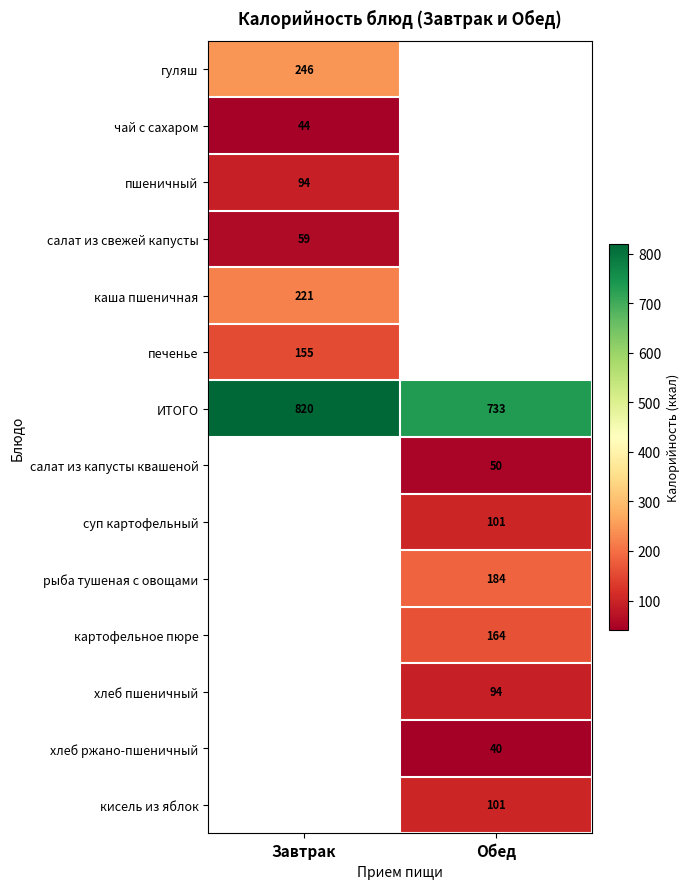

How many distinct data groups are displayed?

14